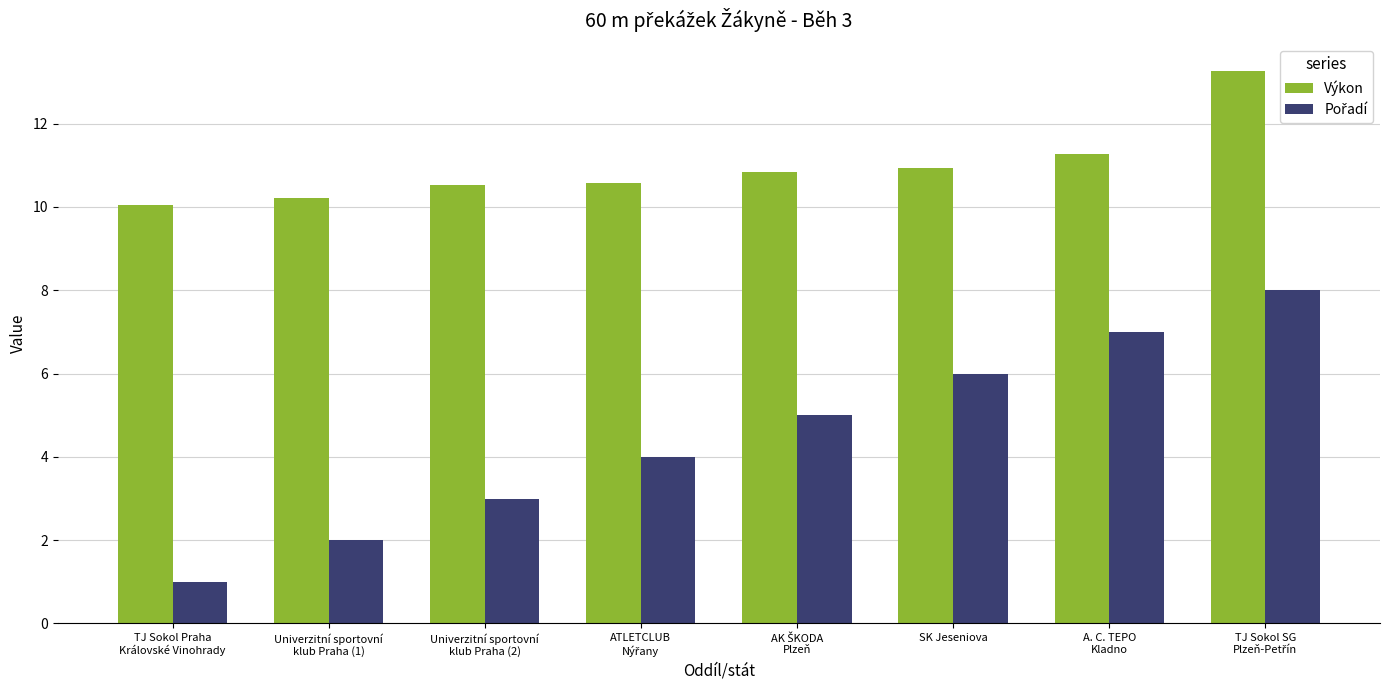

Which series has the largest total across all categories?

Výkon